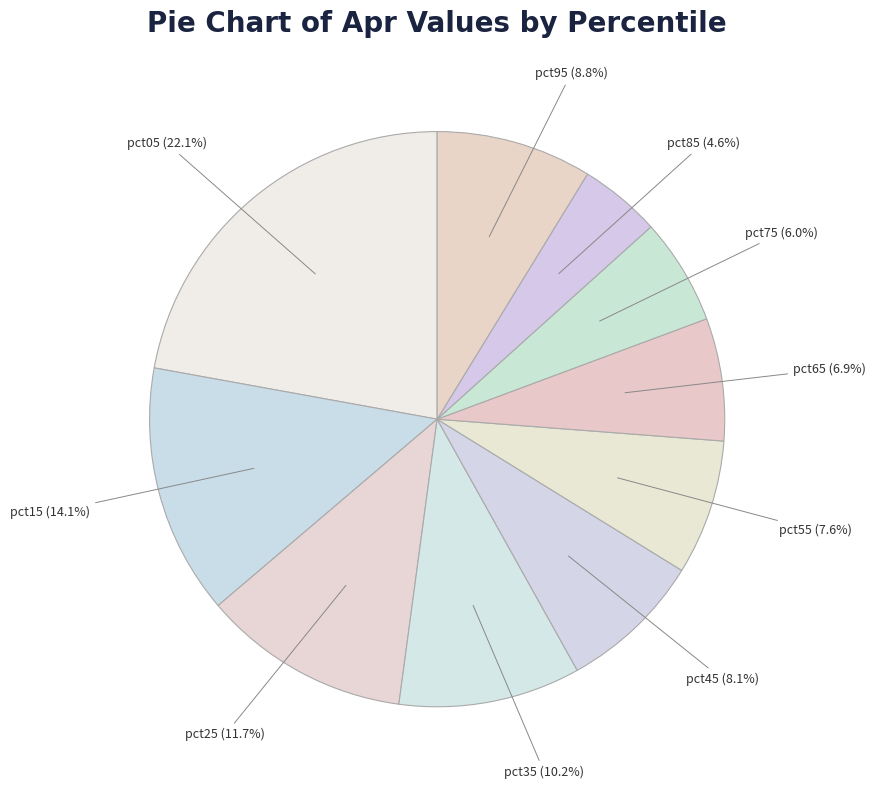

How many segments does this pie chart have?

10